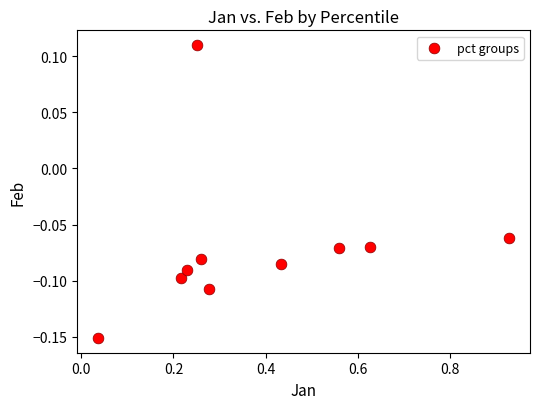

What is the range of Y values (max minus min)?

0.3